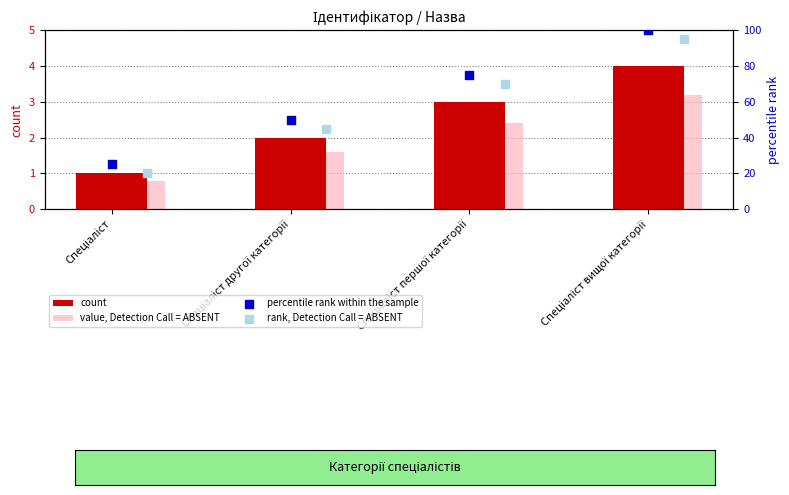

Which series reaches the minimum Y coordinate?

value, Detection Call = ABSENT